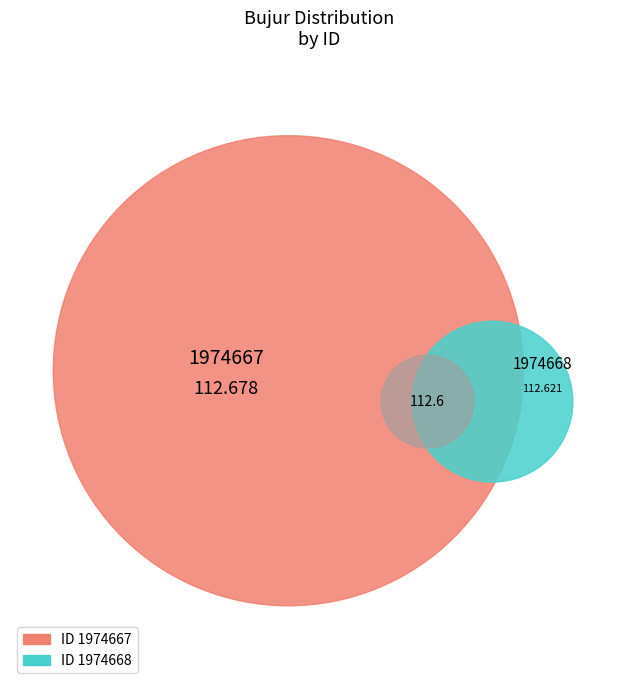

True or false: 1974667 accounts for 38% of the total.

False